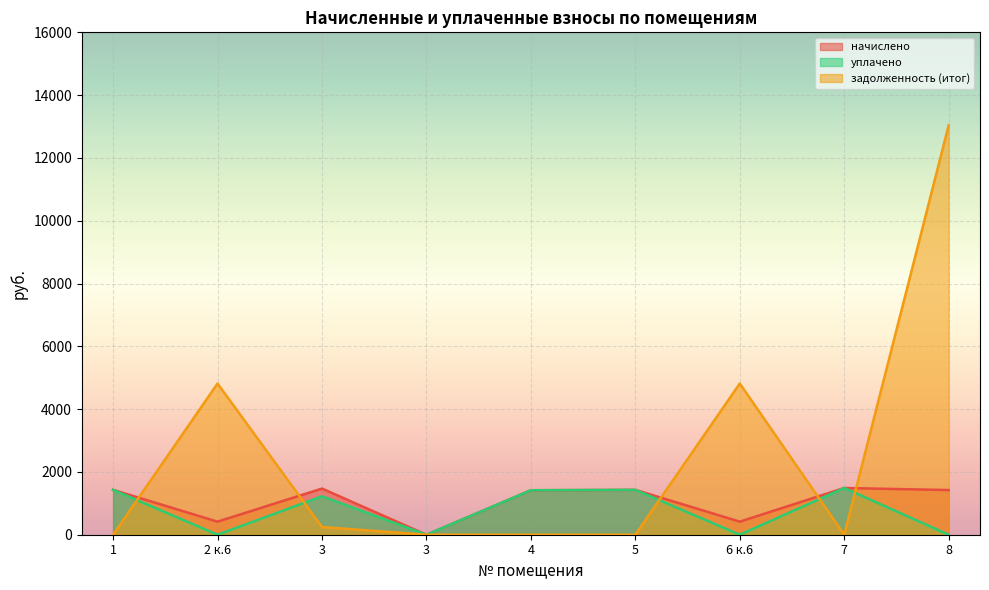

Rank the categories by уплачено value from lowest to highest.

2 к.6, 3, 6 к.6, 8, 3, 4, 1, 5, 7